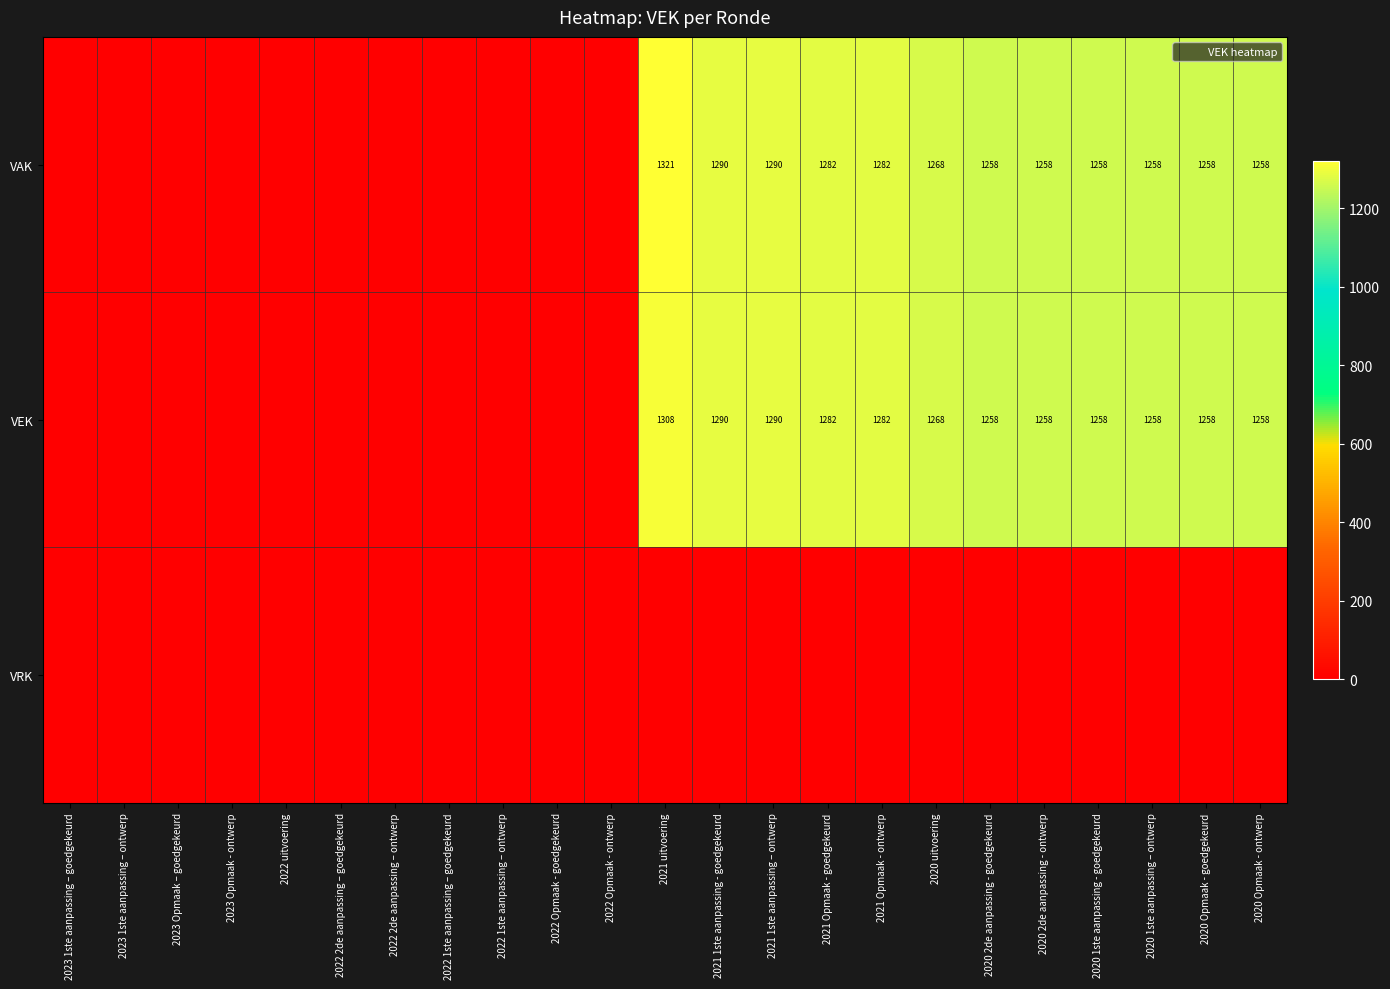

List the labels in order of VAK value, smallest first.

2023 1ste aanpassing – goedgekeurd, 2023 1ste aanpassing – ontwerp, 2023 Opmaak – goedgekeurd, 2023 Opmaak - ontwerp, 2022 uitvoering, 2022 2de aanpassing – goedgekeurd, 2022 2de aanpassing – ontwerp, 2022 1ste aanpassing – goedgekeurd, 2022 1ste aanpassing – ontwerp, 2022 Opmaak - goedgekeurd, 2022 Opmaak - ontwerp, 2020 2de aanpassing - goedgekeurd, 2020 2de aanpassing - ontwerp, 2020 1ste aanpassing - goedgekeurd, 2020 1ste aanpassing – ontwerp, 2020 Opmaak - goedgekeurd, 2020 Opmaak - ontwerp, 2020 uitvoering, 2021 Opmaak - goedgekeurd, 2021 Opmaak - ontwerp, 2021 1ste aanpassing - goedgekeurd, 2021 1ste aanpassing – ontwerp, 2021 uitvoering